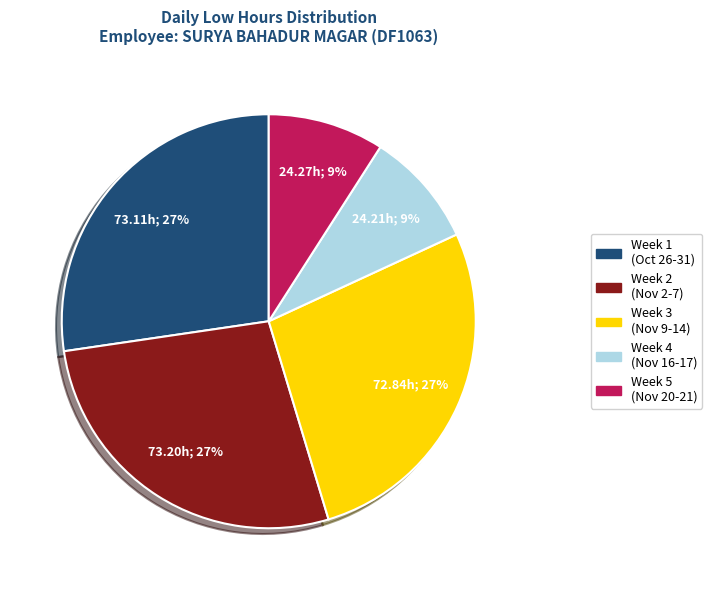

How many segments does this pie chart have?

5